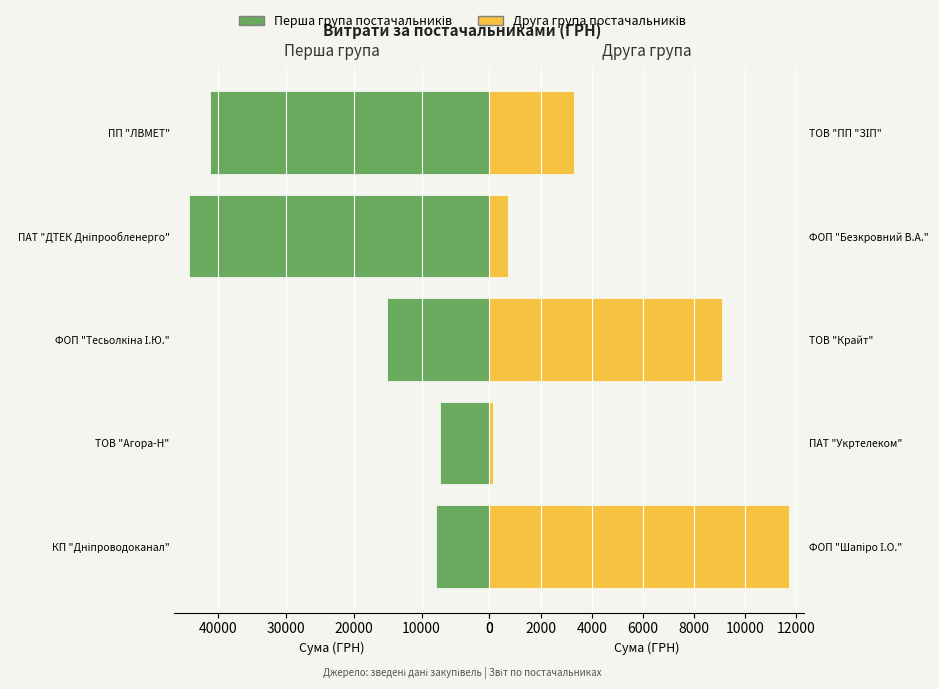

What is the value of the Постачальники (ліва група) bar at the 3rd from the left?

15123.3